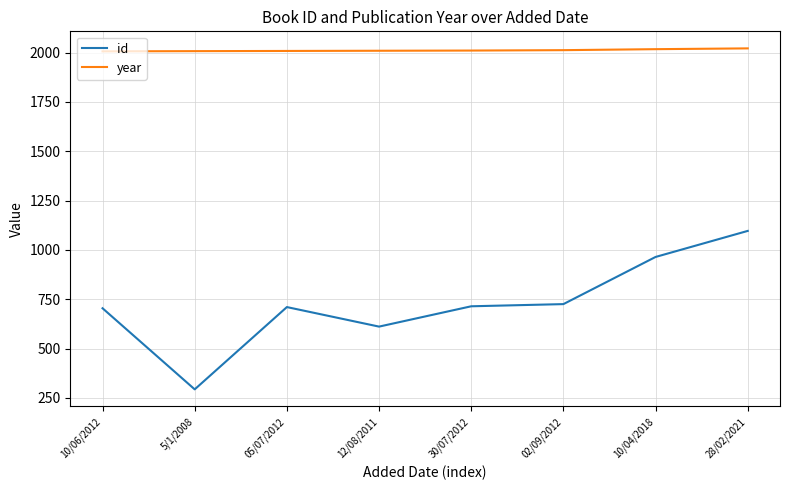

True or false: year and id intersect in this chart.

False